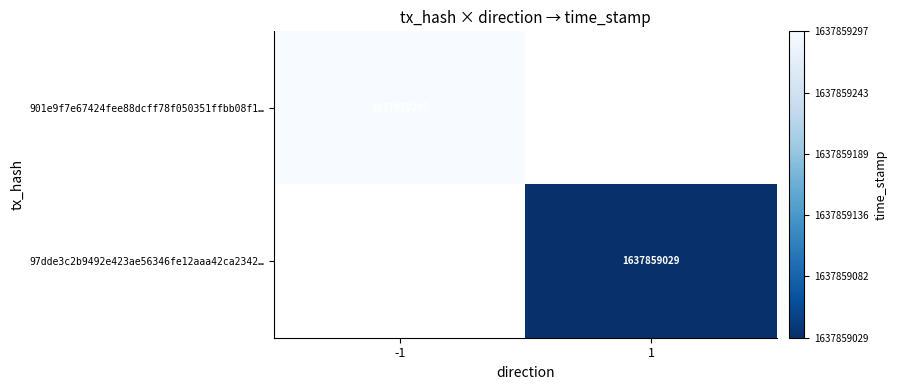

Between direction and time_stamp, which series saw the biggest shift?

901e9f7e67424fee88dcff78f050351ffbb08f1